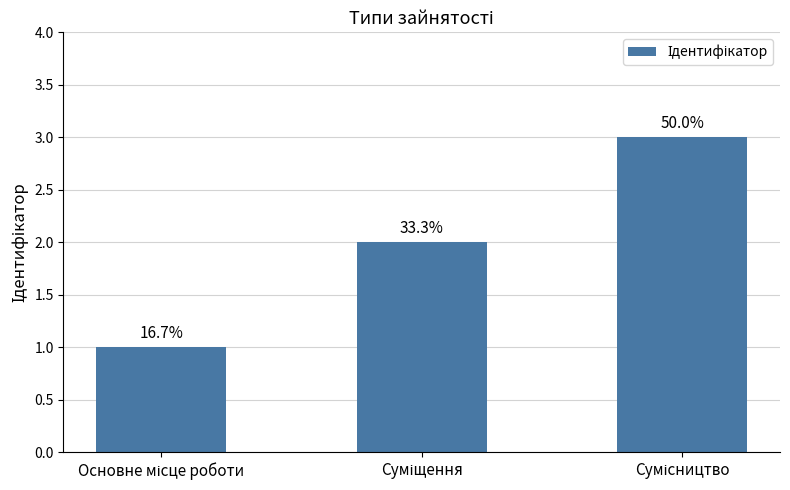

Where does the data first go above 2?

Сумісництво